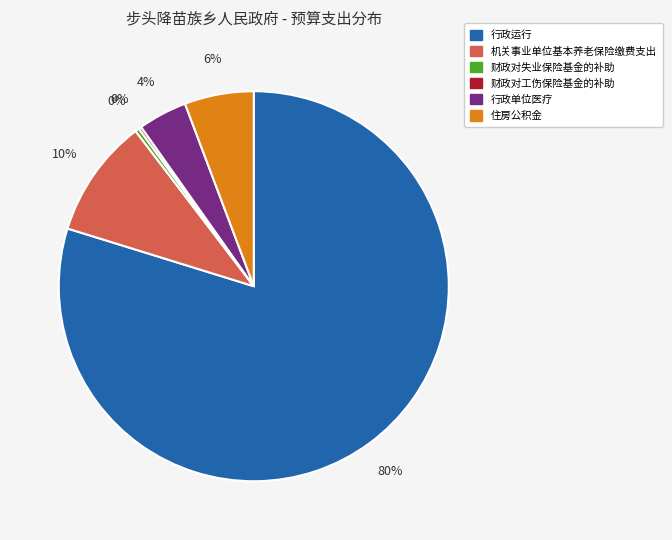

The 机关事业单位基本养老保险缴费支出 slice represents 10% of the pie. True or false?

True